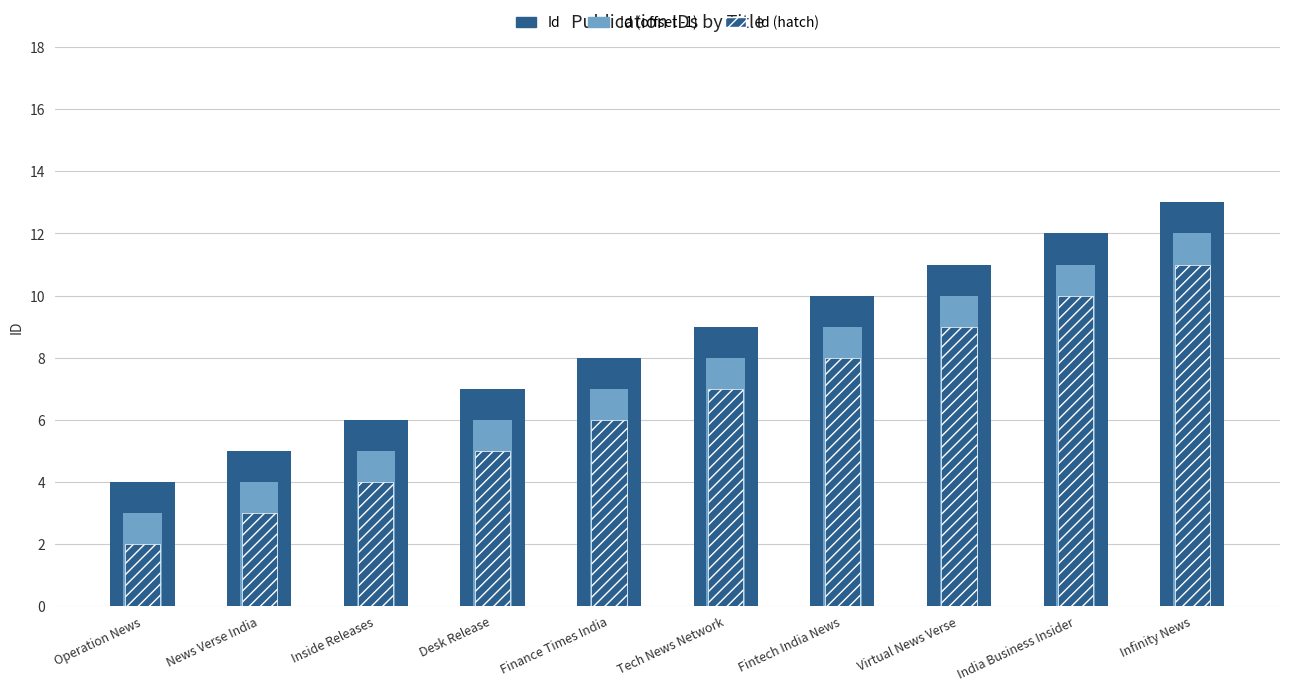

What is the difference between the maximum and minimum values in the Id series?

9